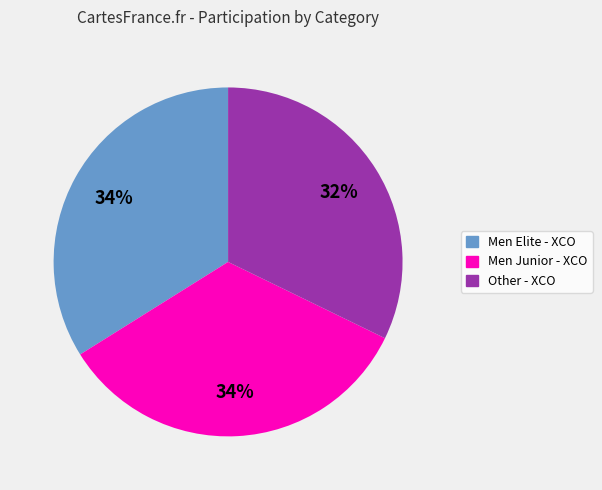

What is the ratio of the value at Men Junior - XCO to the value at Men Elite - XCO?

1.0